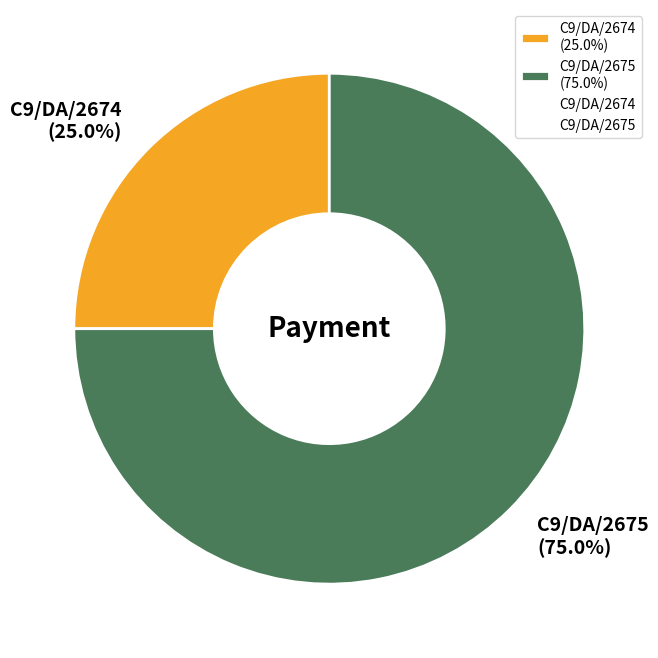

To the nearest percent, what percentage of the pie is C9/DA/2674?

25%